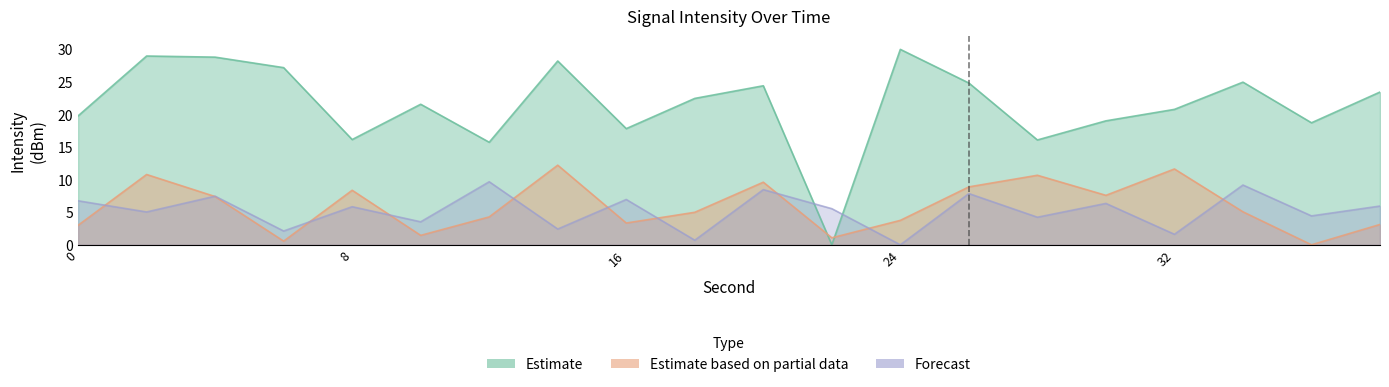

How many data points does each series have?

20